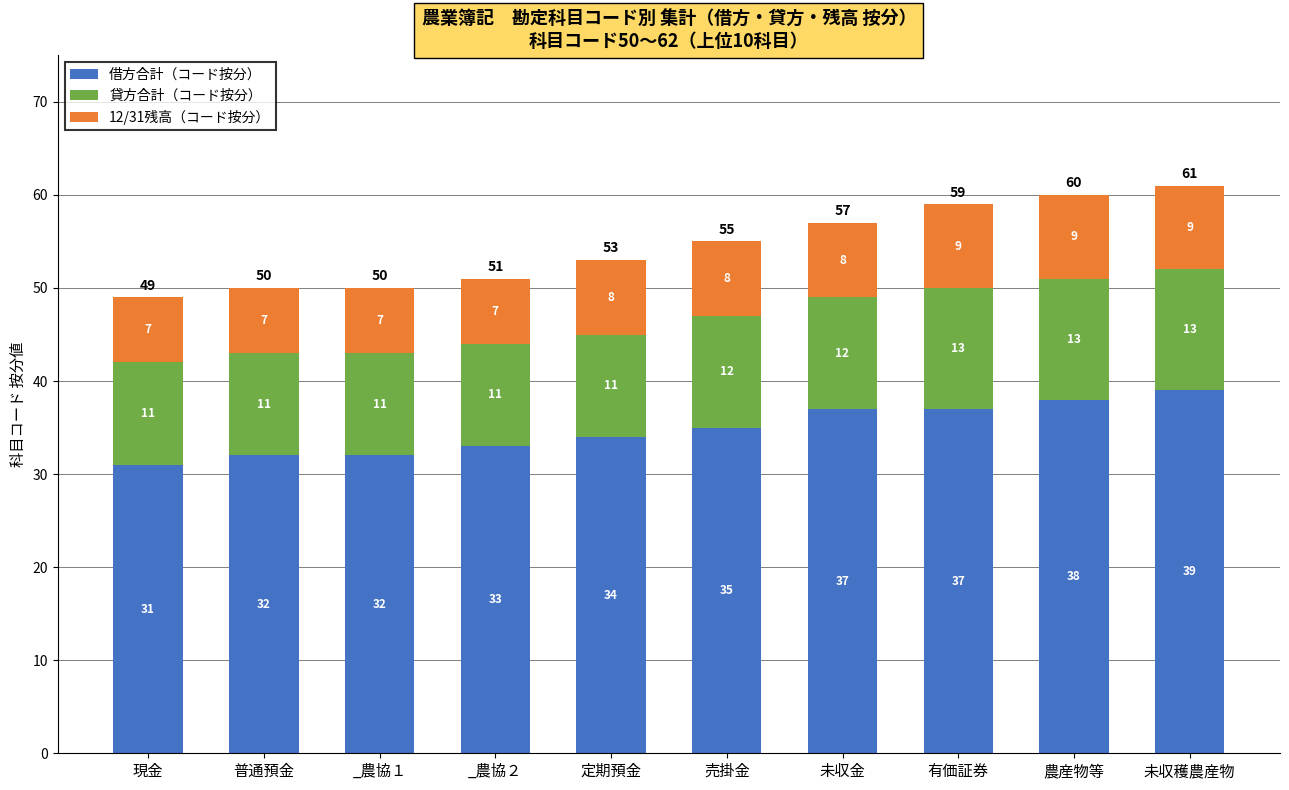

The 借方合計（コード按分） series shows 33 at _農協２. True or false?

True